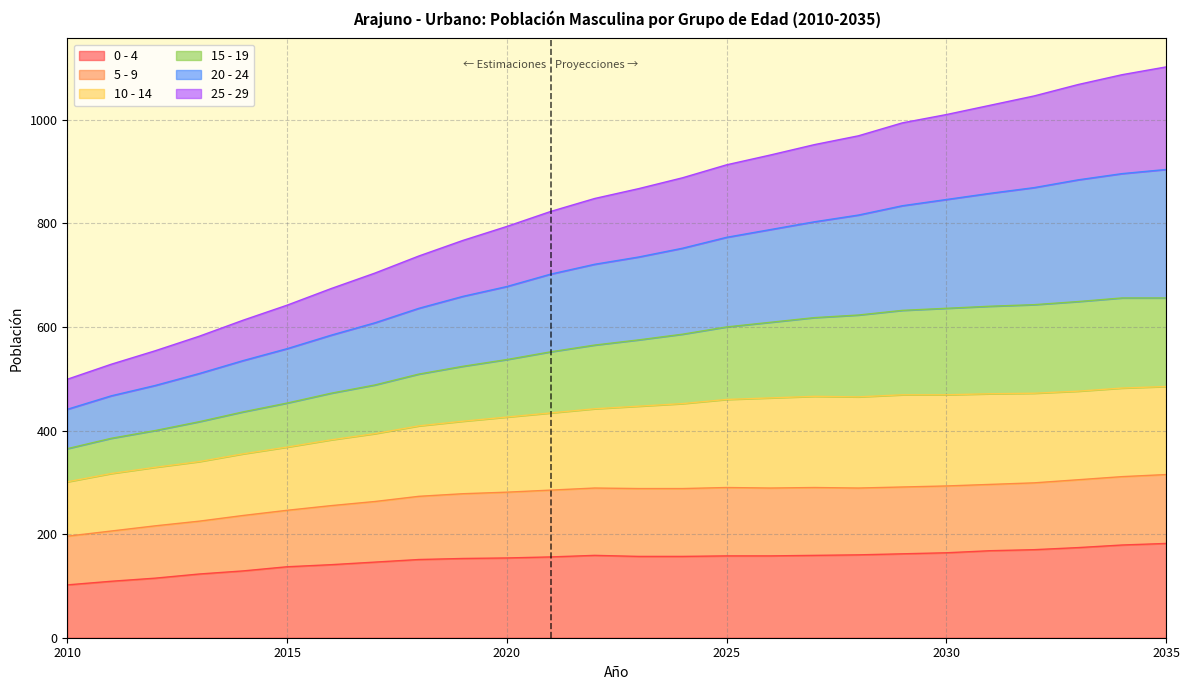

At which category is the sum across all series the highest?

2035